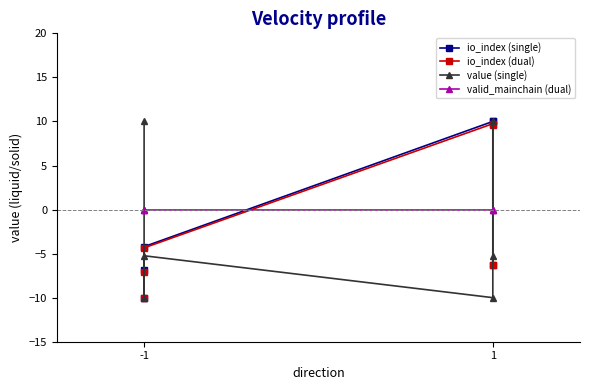

Reading left to right, what are all the values shown in this chart?

io_index (single): -6.8	-10.0	-4.2	10.0	10.0	-6.3
io_index (dual): -7.1	-10.0	-4.3	9.7	9.6	-6.3
value (single): 10.0	-10.0	-5.2	-10.0	-5.2	10.0
valid_mainchain (dual): 0.0	0.0	0.0	0.0	0.0	0.0